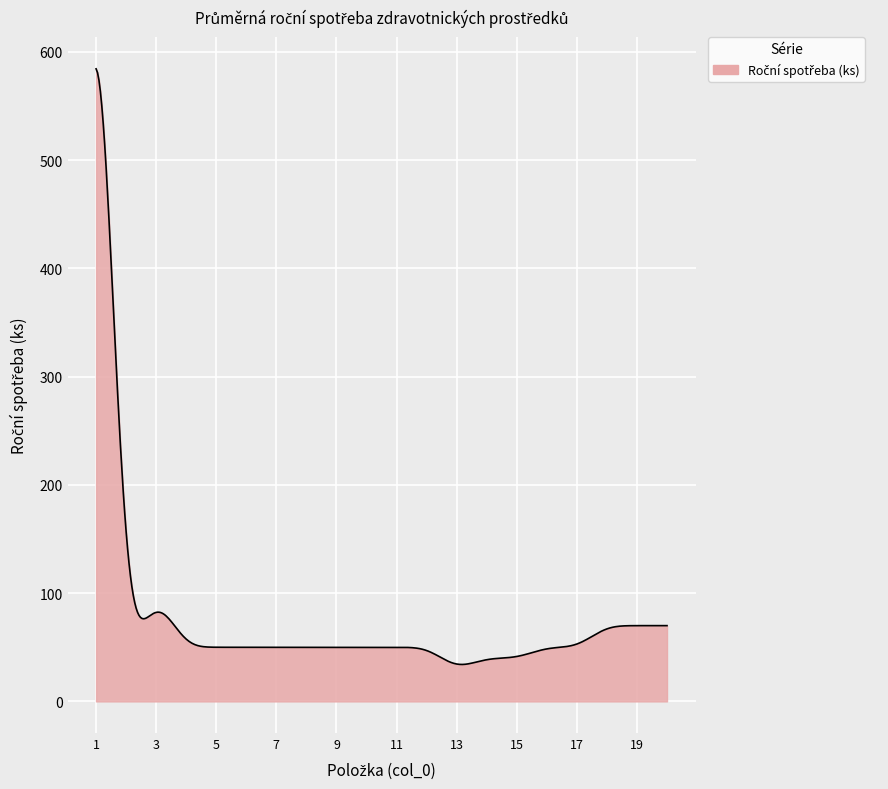

What is the minimum value shown in the chart?

34.1